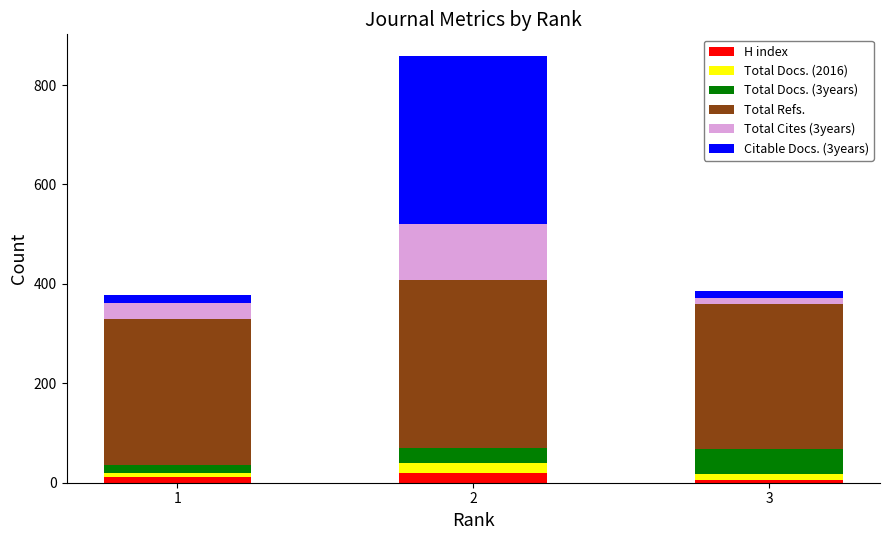

Does the chart contain any negative values?

No